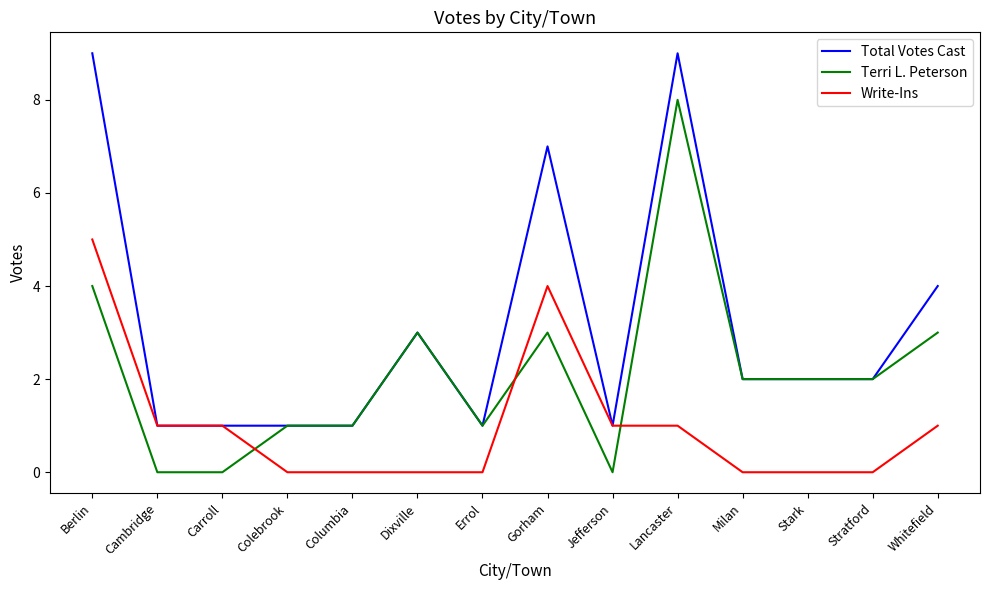

What is the spread (max minus min) of values at Gorham?

4